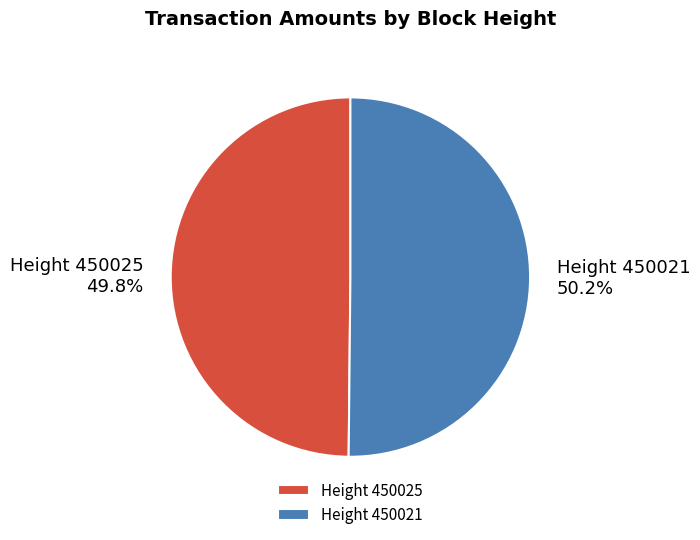

What is the ratio of the value at Height 450021 to the value at Height 450025?

1.0